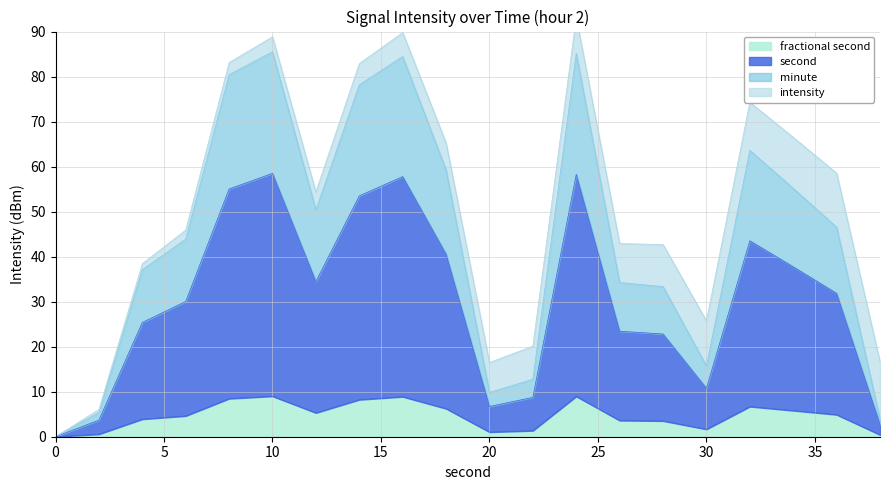

What is the maximum value for fractional second?

9.0